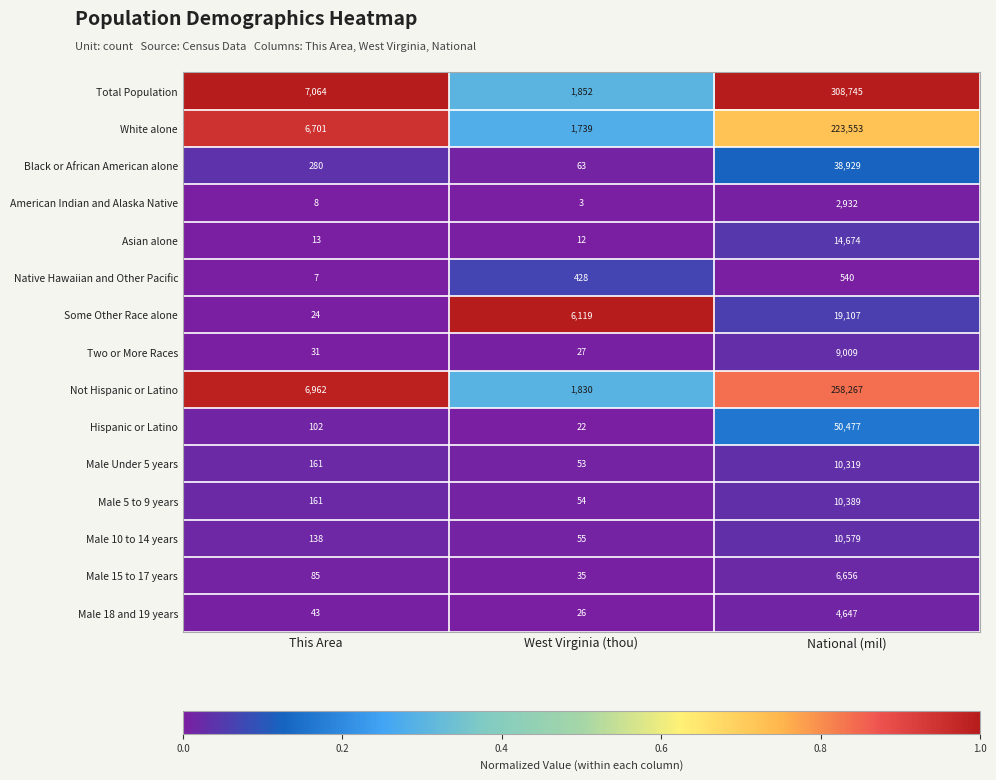

What value does the Black or African American alone series have at West Virginia (thou)?

63